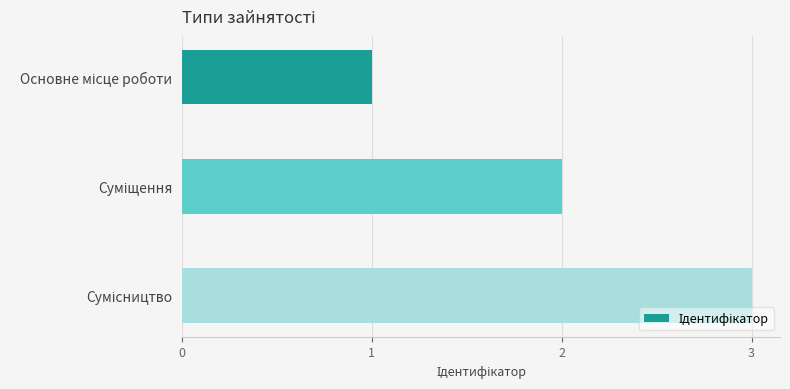

What is the difference between the second highest and minimum values?

1